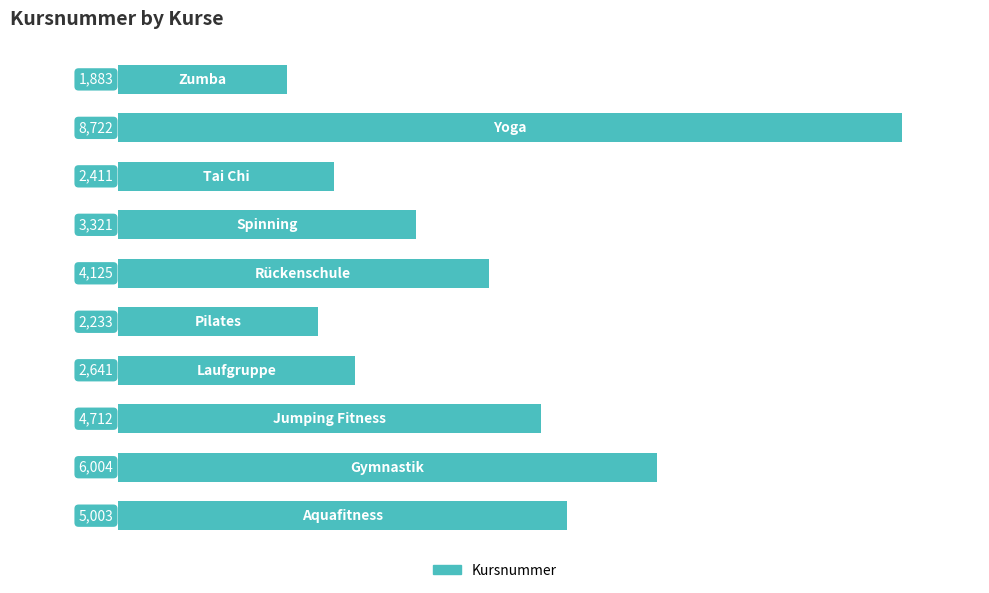

What is the smallest value displayed?

1883